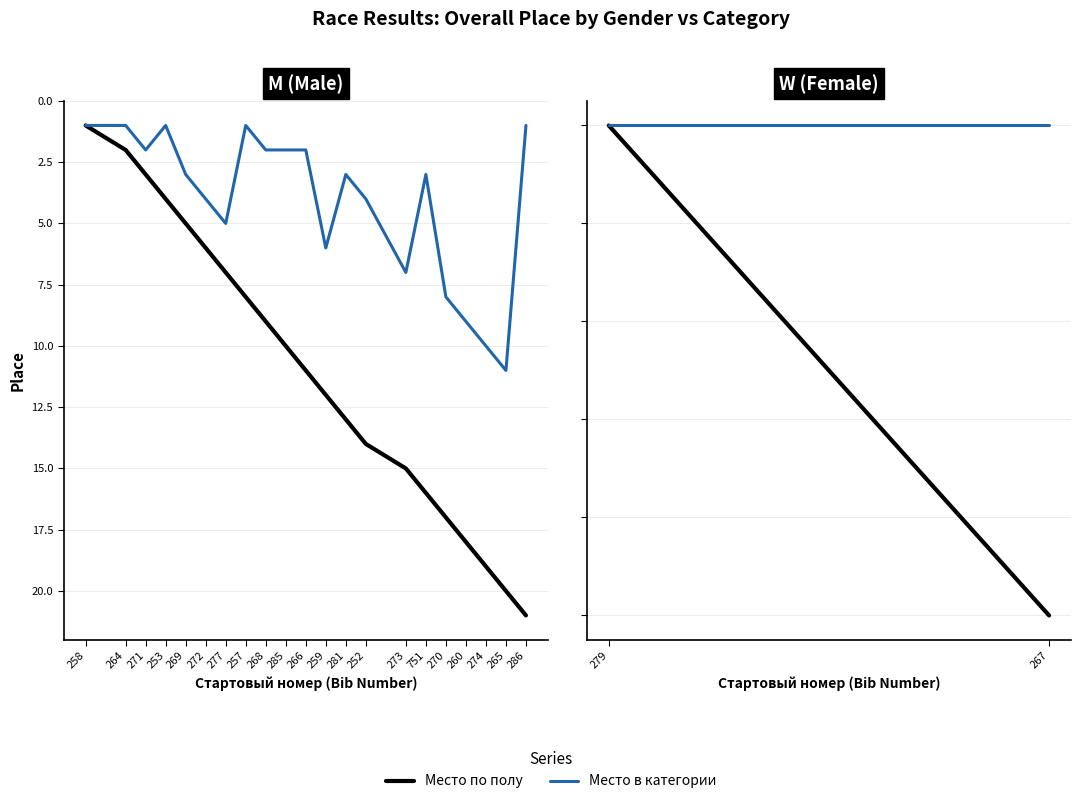

What position from the right is 272?

16